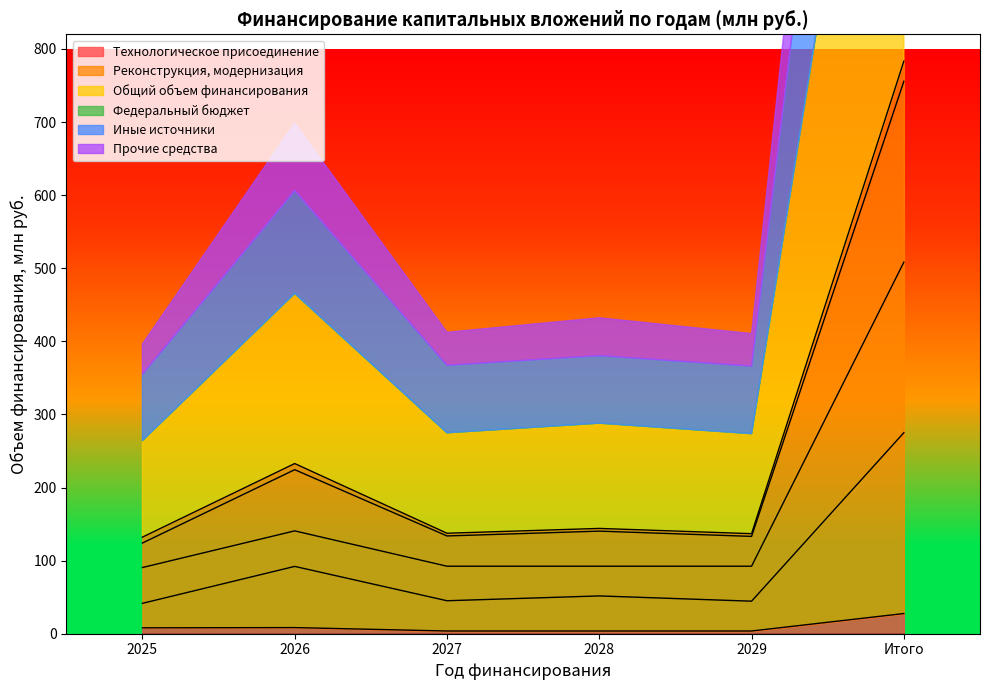

How many lines are shown in the chart?

5